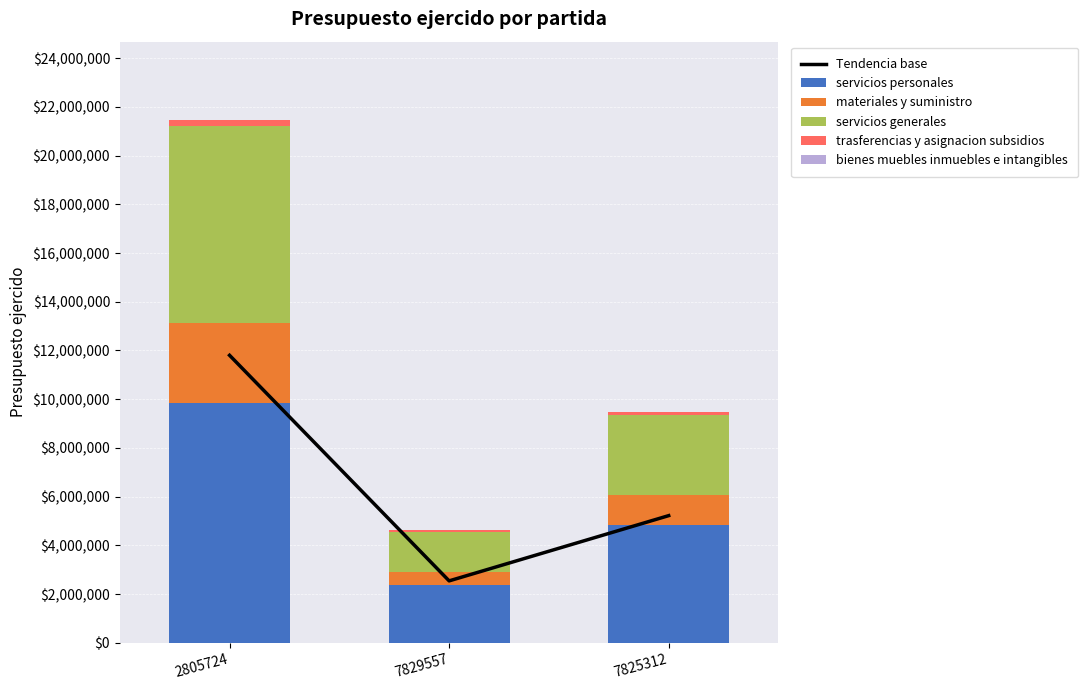

Which series changed the most between 2805724 and 7829557?

Tendencia base